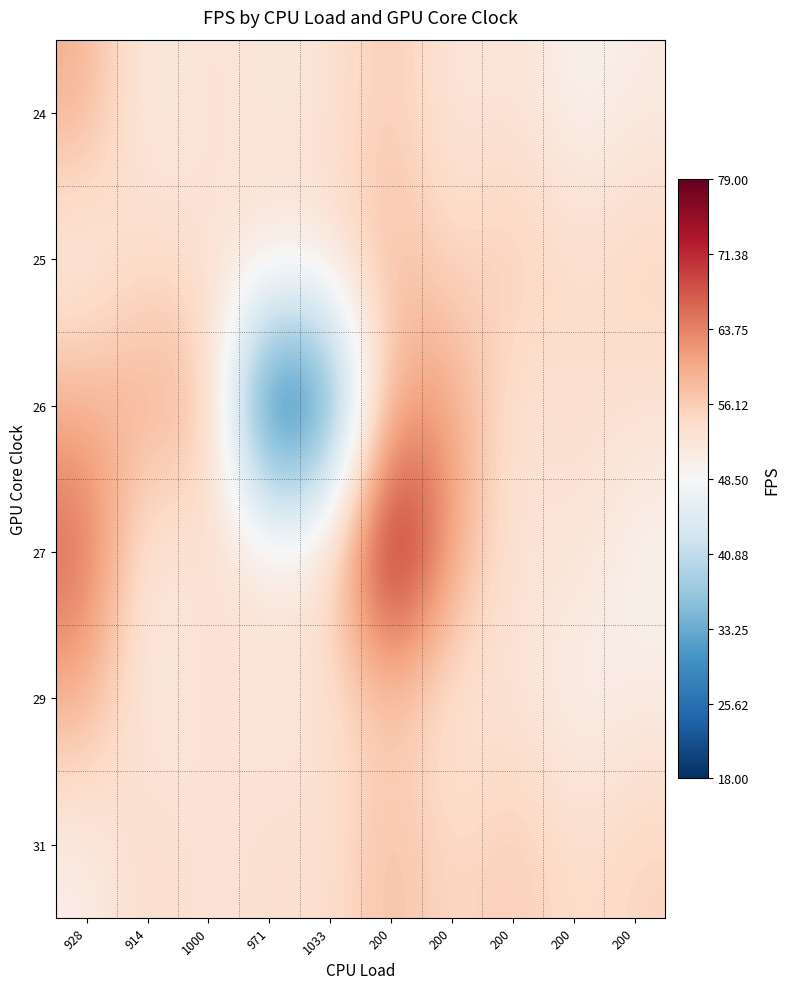

At which category is the sum across all series the highest?

200